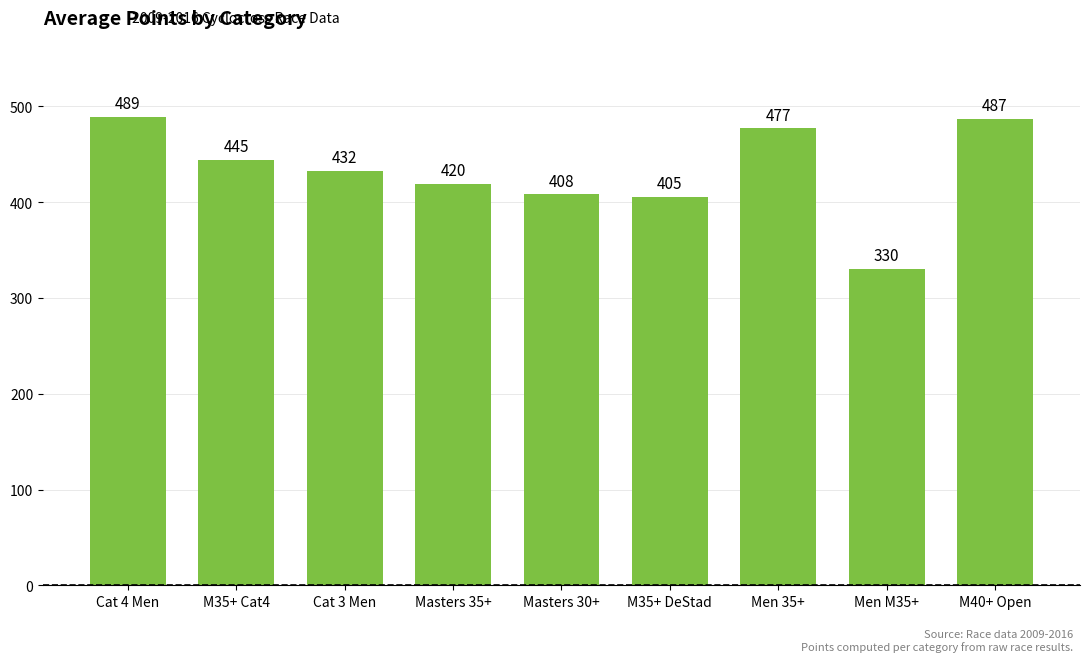

What is the change in value from Cat 3 Men to M40+ Open?

+55.0